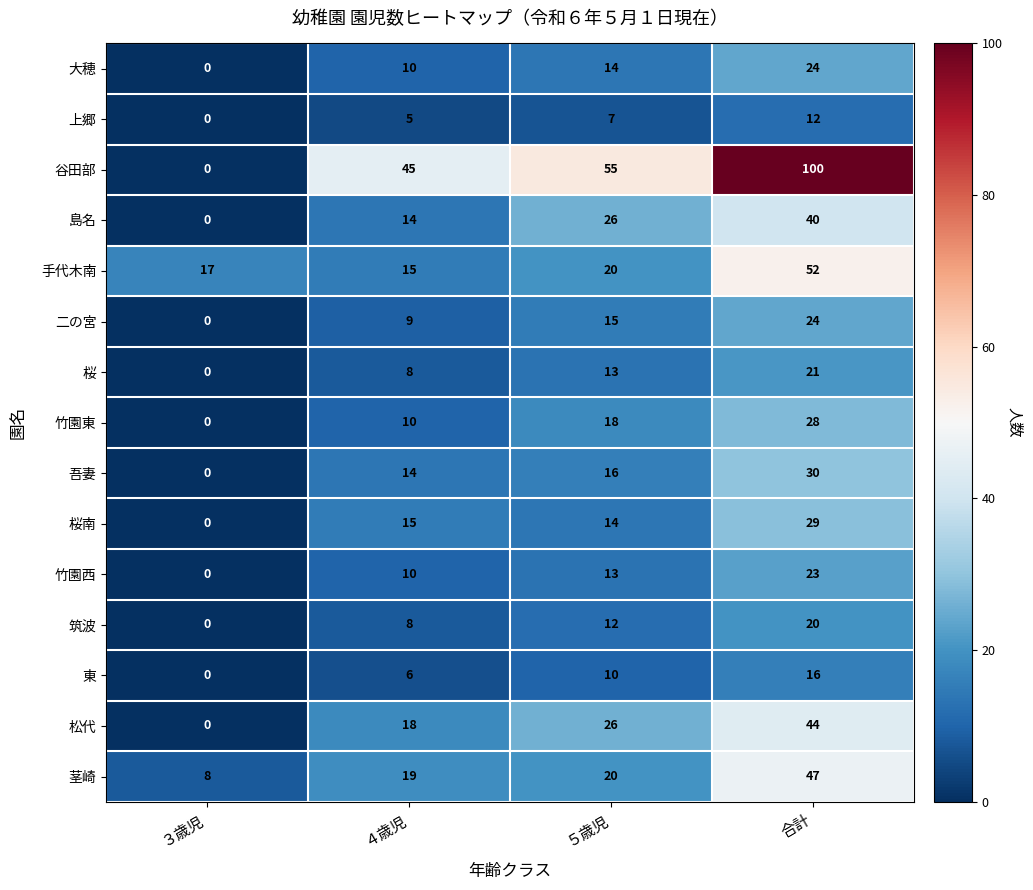

What is the maximum value shown in the chart?

100